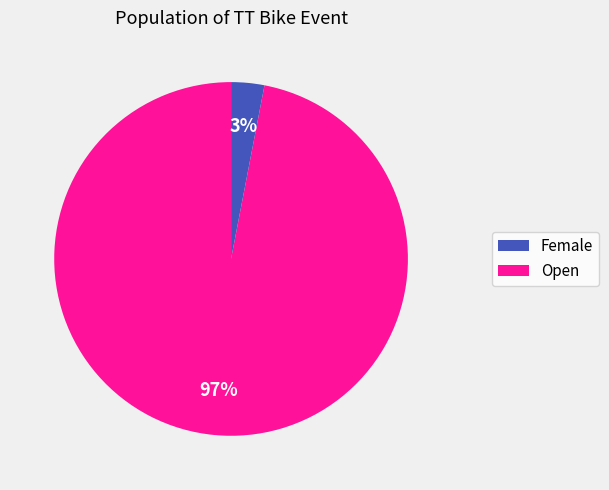

To the nearest percent, what is the average slice percentage?

50%